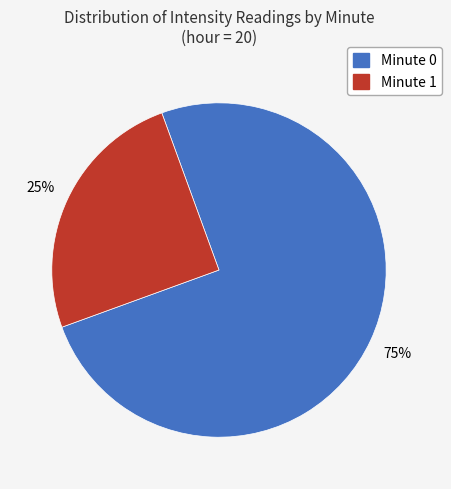

To the nearest percent, what is the average slice percentage?

50%